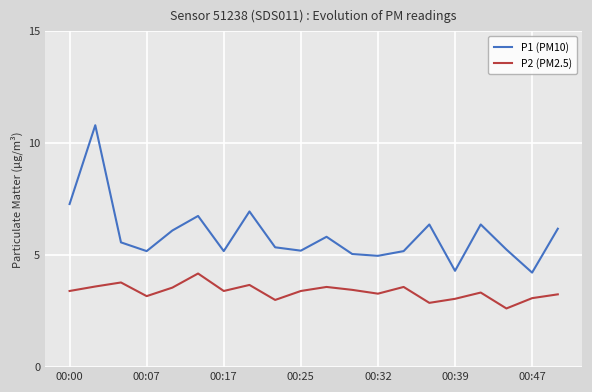

True or false: P2 (PM2.5) and P1 (PM10) cross at least once.

False